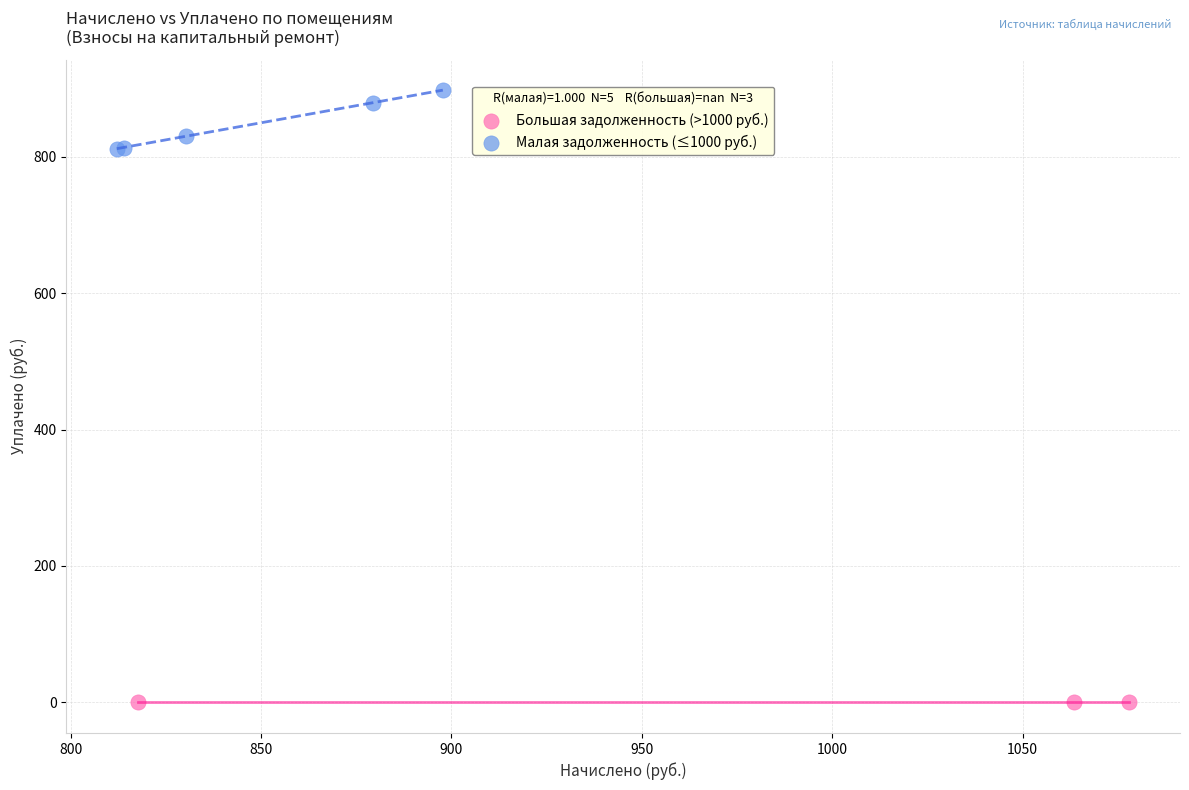

Which series contains the lowest Y value?

Большая задолженность (>1000 руб.)